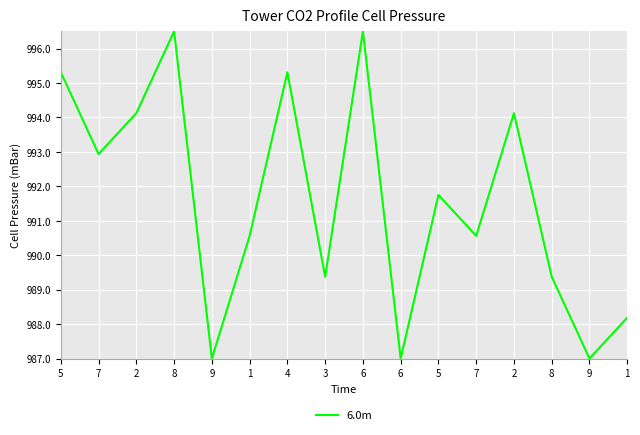

Approximately how many times larger is the value at 1 compared to 8?

1.0